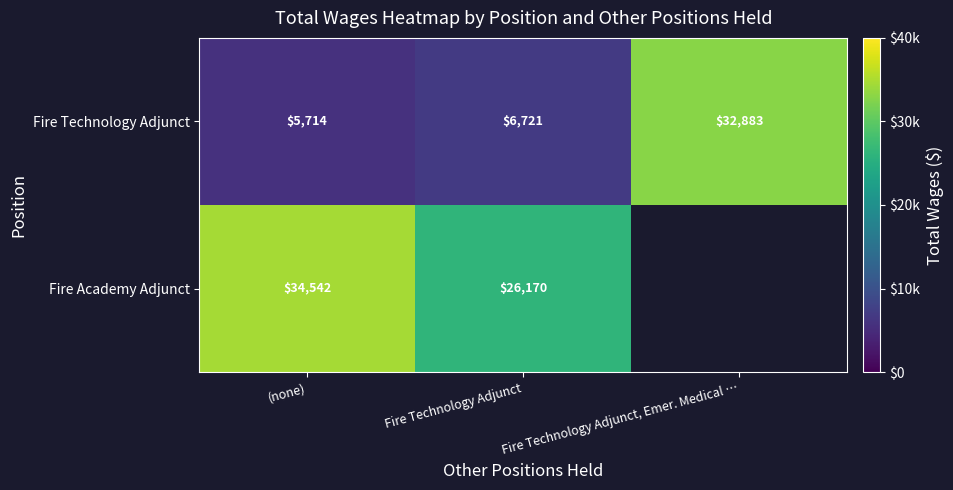

True or false: Fire Academy Adjunct has a value of 20293 at (none).

False